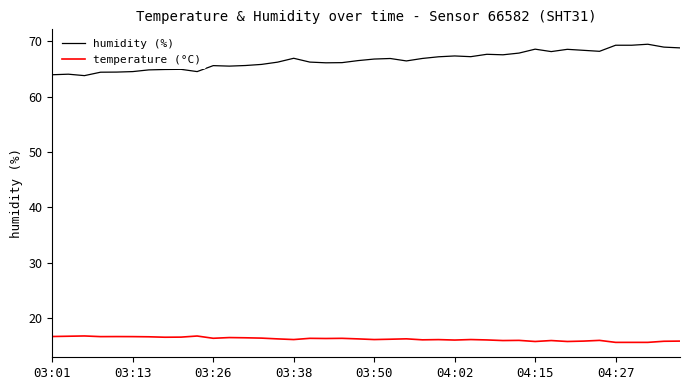

True or false: humidity (%) and temperature (°C) cross at least once.

False